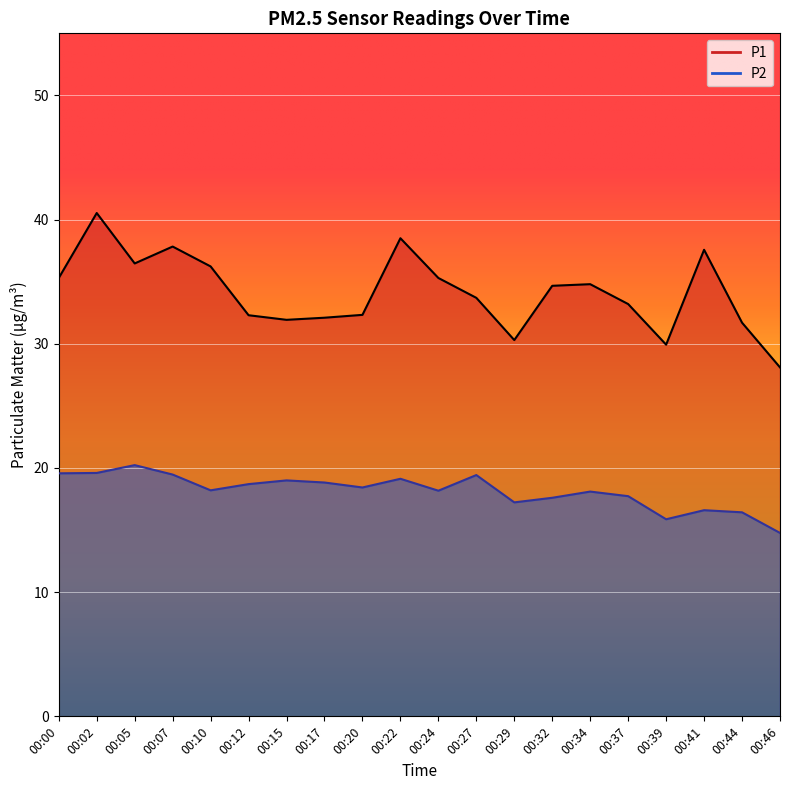

Where is P1 nearest to the value 34?

00:27